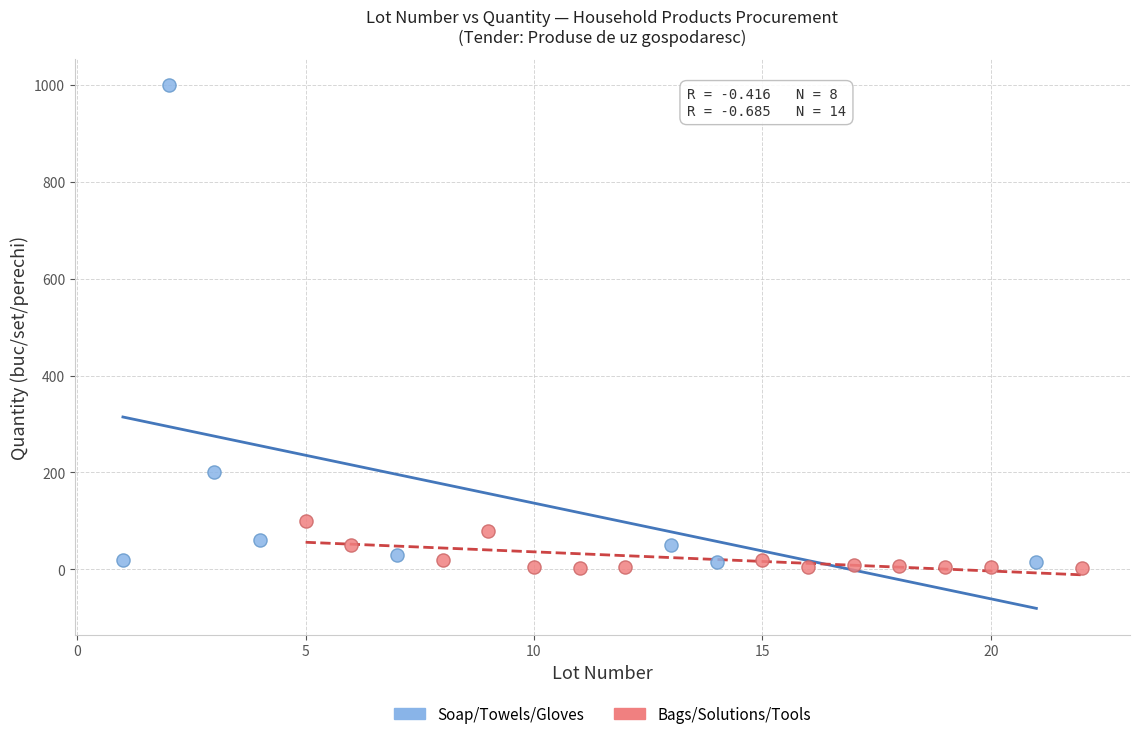

Which series contains the highest Y value?

Soap/Towels/Gloves